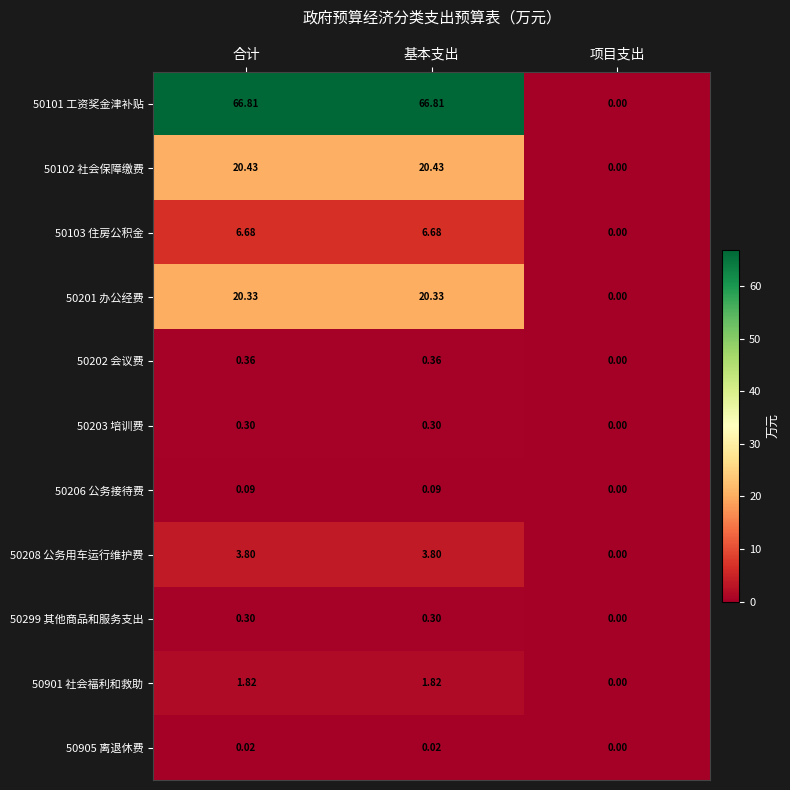

What is the spread (max minus min) of values at 合计?

66.8